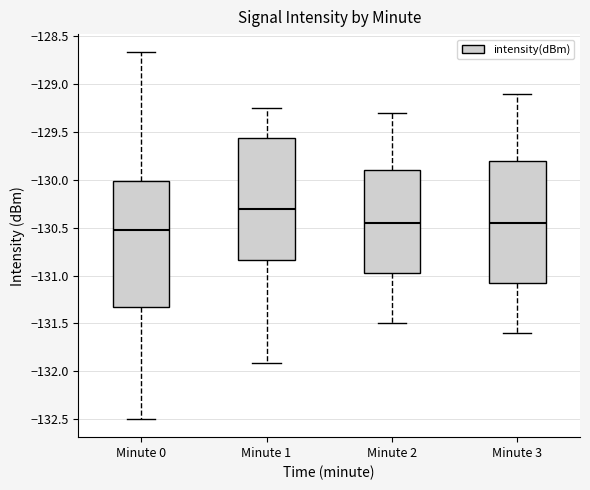

Which box has the lowest median line?

Minute 0